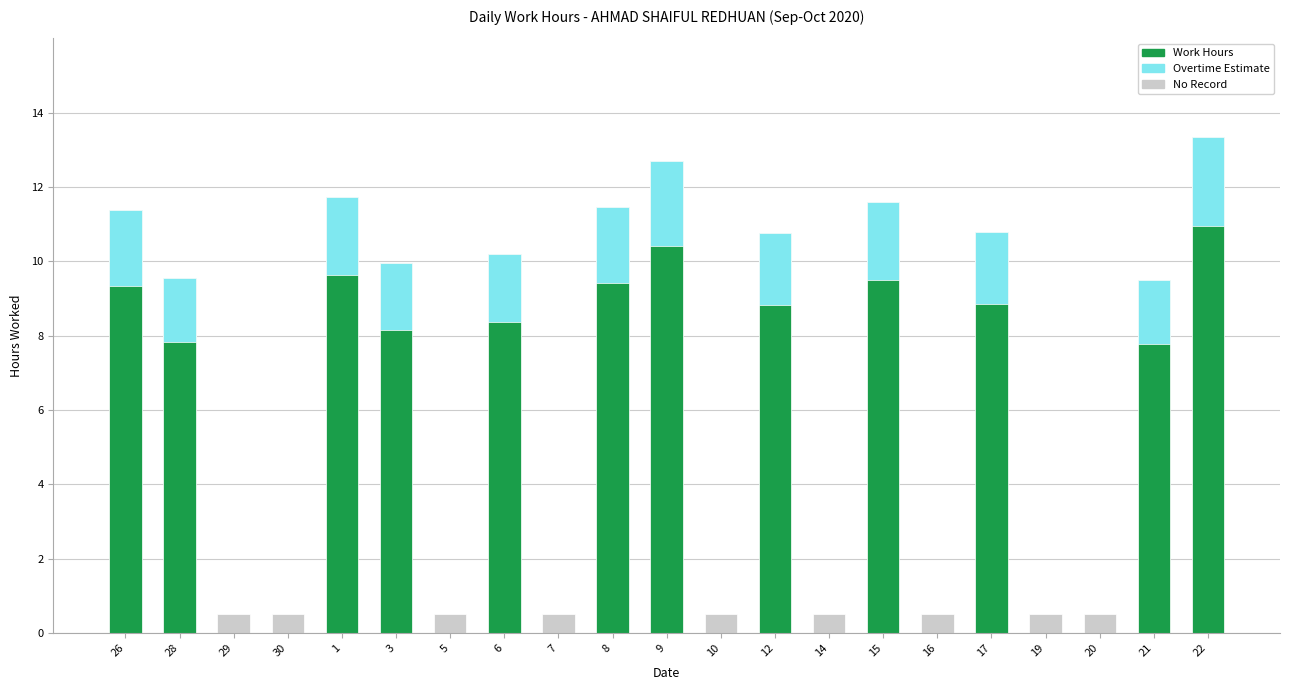

Reading right to left, what are all the values shown in this chart?

13.4	9.5	0.0	0.0	10.8	0.0	11.6	0.0	10.8	0.0	12.7	11.5	0.0	10.2	0.0	10.0	11.7	0.0	0.0	9.5	11.4